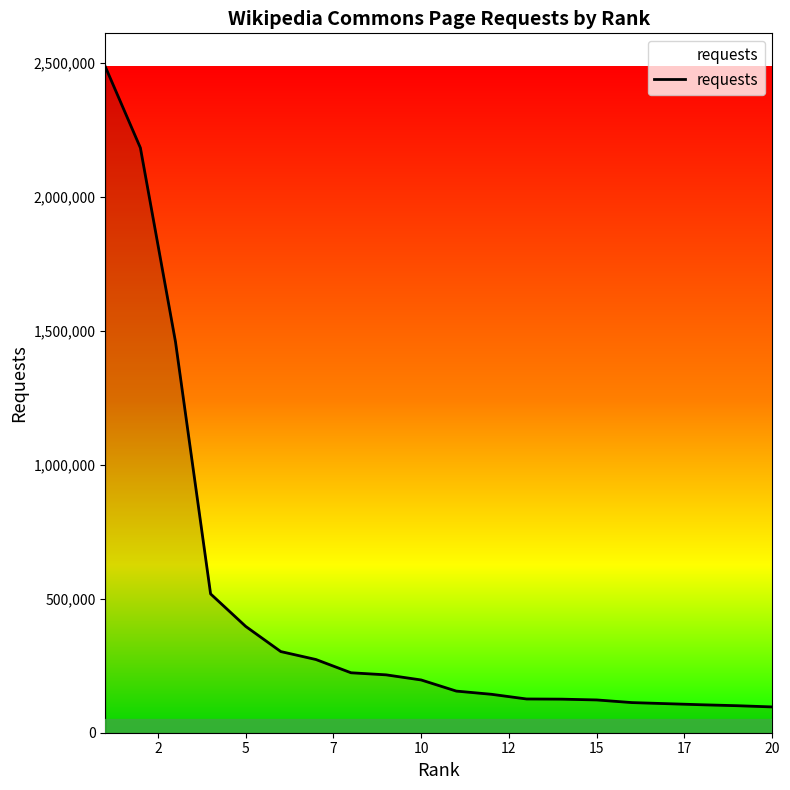

What is the smallest value displayed?

96223